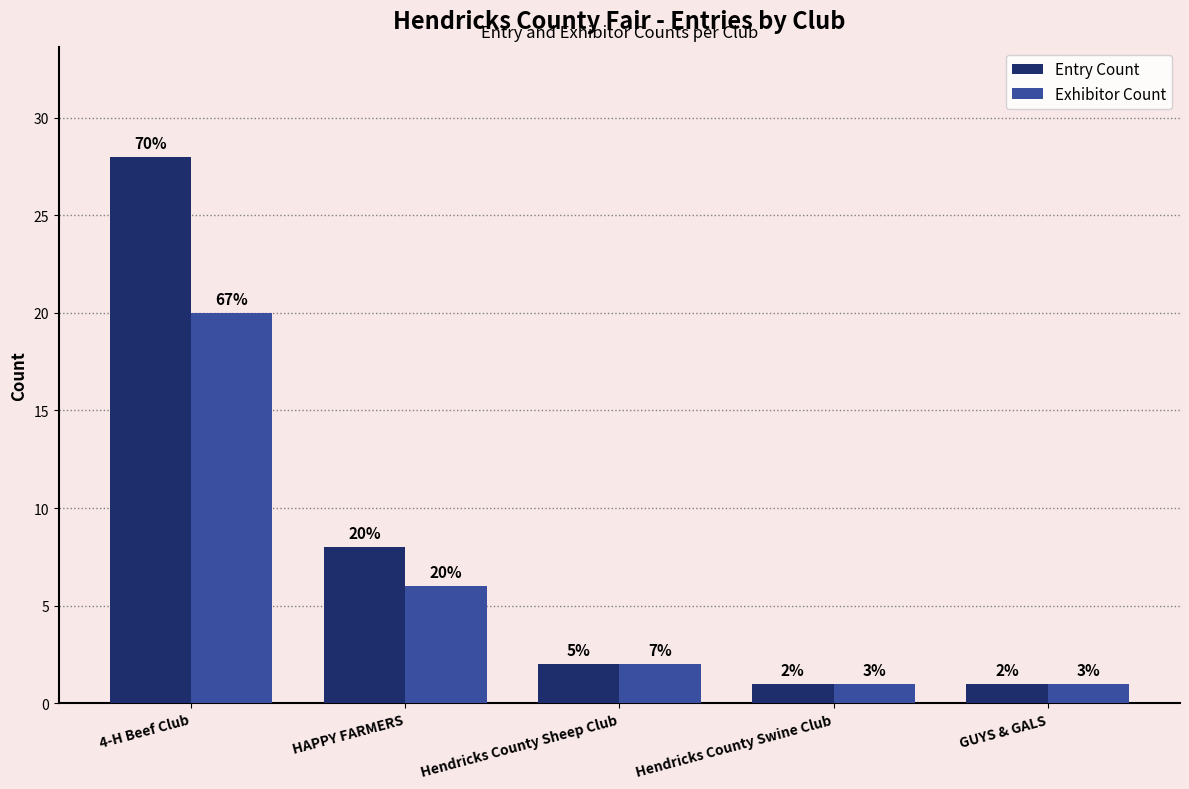

What is the sum of the Entry Count values at HAPPY FARMERS and Hendricks County Swine Club?

9